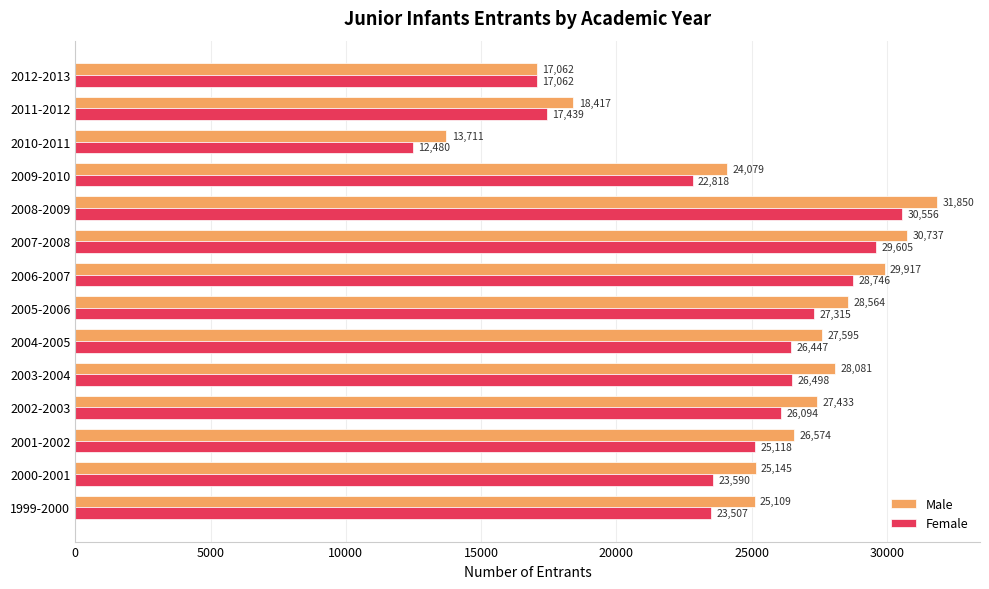

What value does the Female series have at 1999-2000, to the nearest 100?

23500